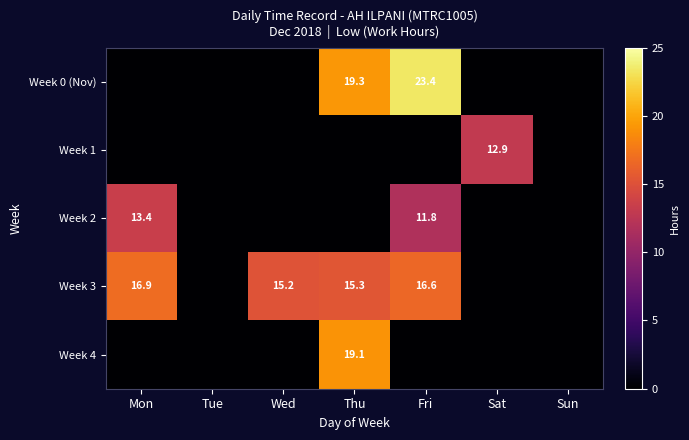

At which category does the chart reach its peak across all series?

Fri